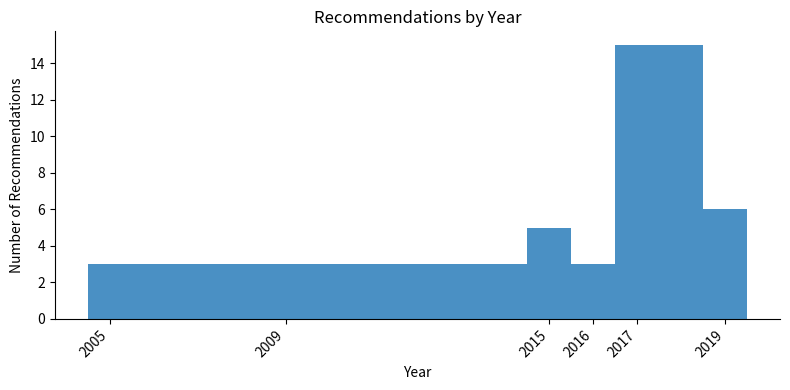

Reading left to right, transcribe this chart: for each bar, give the range it covers on the x-axis and its height. The values are not printed on the chart, so give them approximately, as read against the axis.

2004.5 to 2008.5: 3
2008.5 to 2014.5: 3
2014.5 to 2015.5: 5
2015.5 to 2016.5: 3
2016.5 to 2018.5: 15
2018.5 to 2019.5: 6